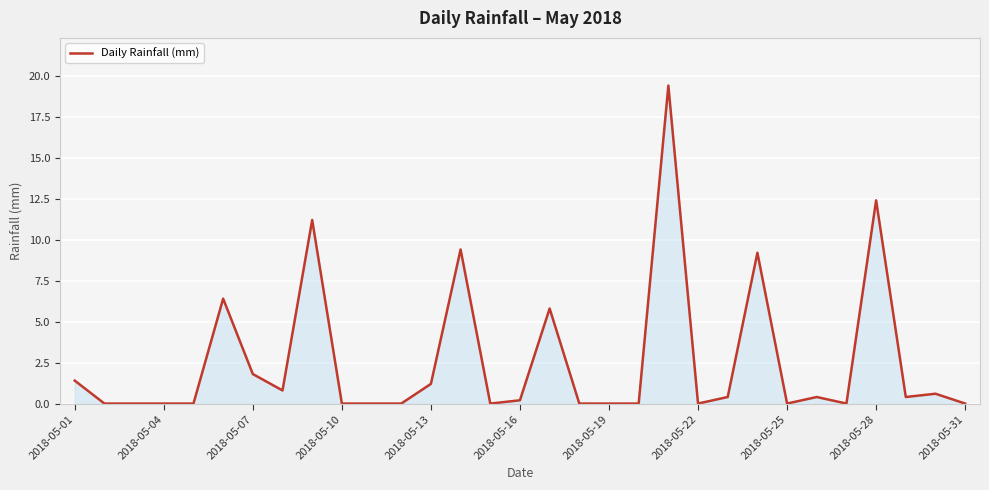

How many series are shown in this chart?

1